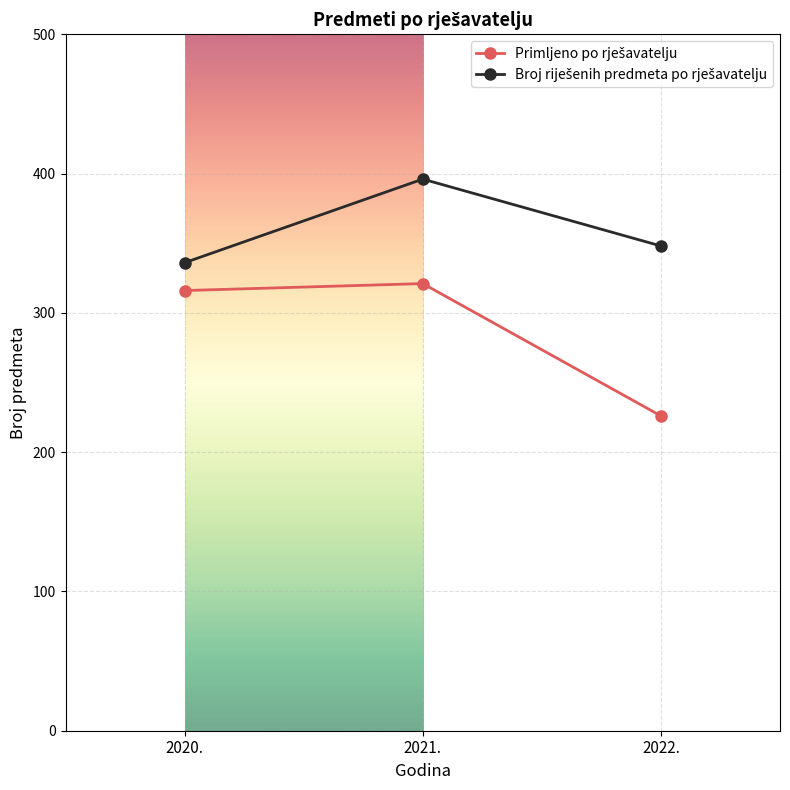

Which label corresponds to the smallest value in the chart?

2022.